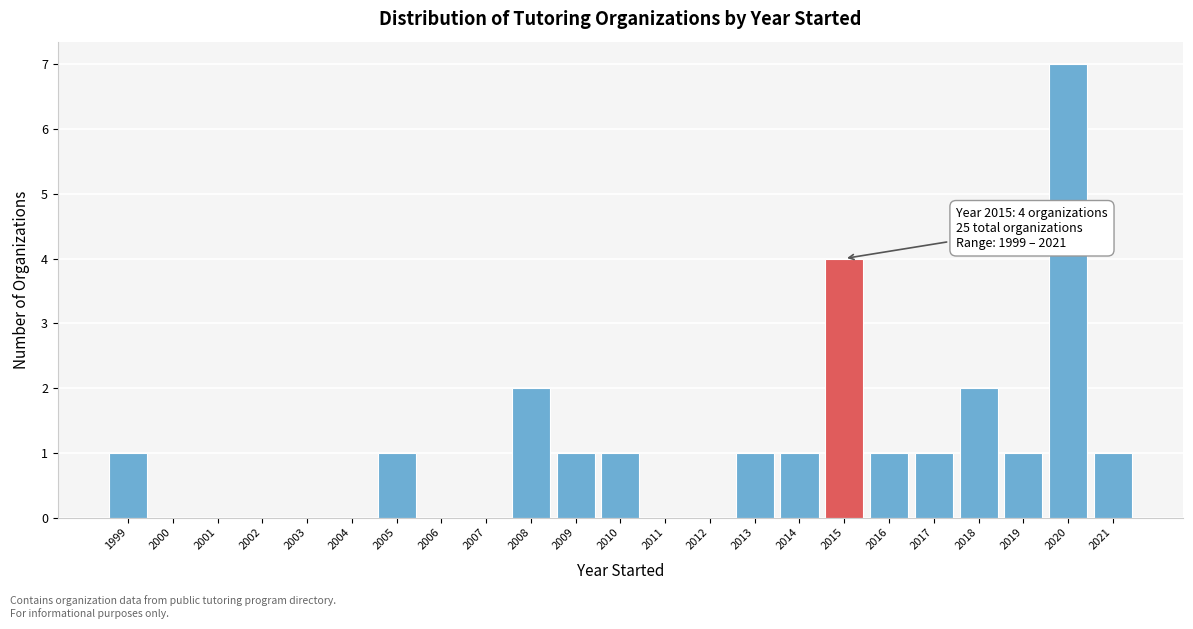

Over which range of the x-axis is the bar tallest?

2019.5 to 2020.5